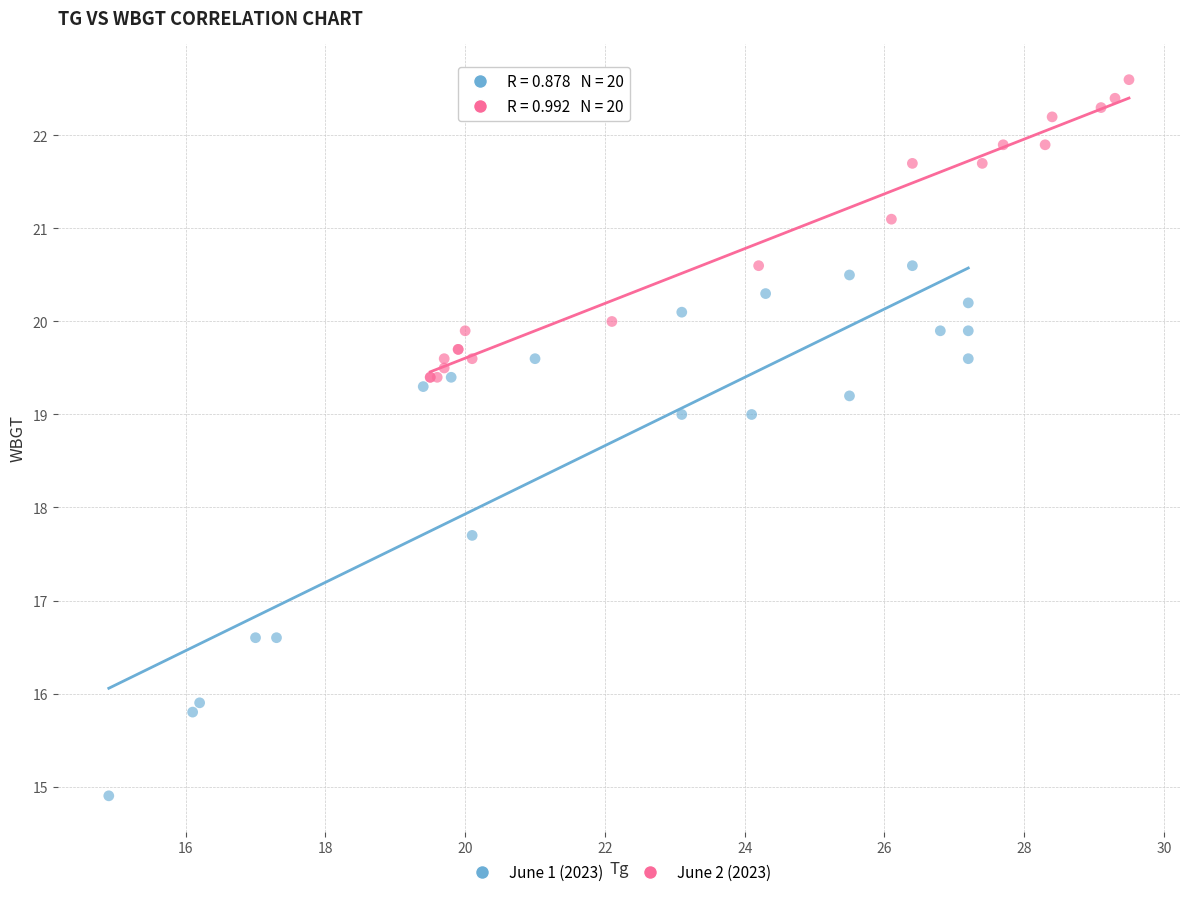

Which series has the widest spread of Y values?

June 1 (2023)